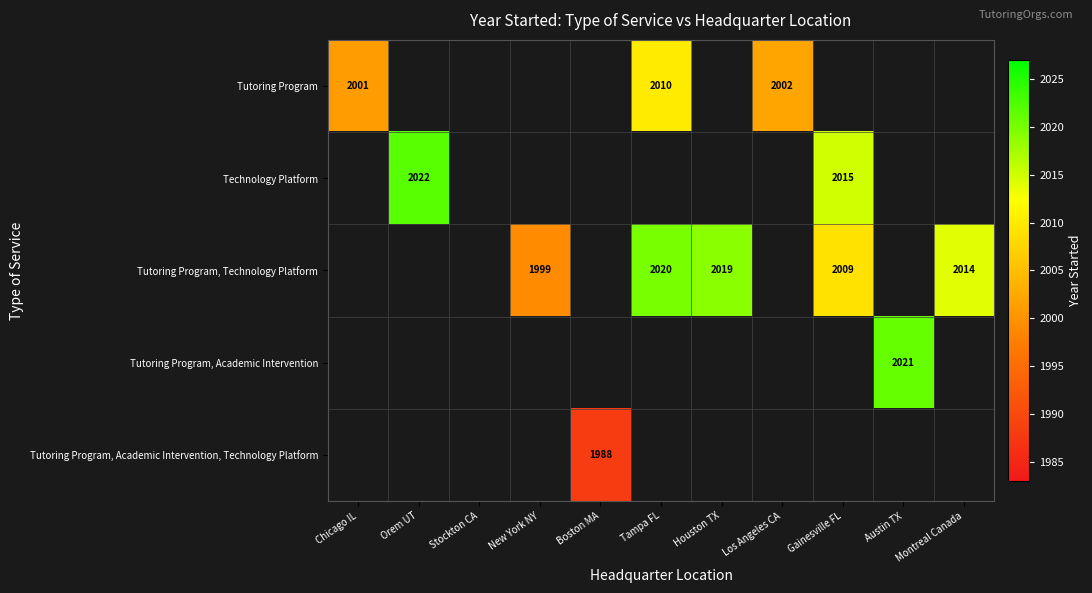

Between Los Angeles CA and Montreal Canada, which is larger?

Montreal Canada